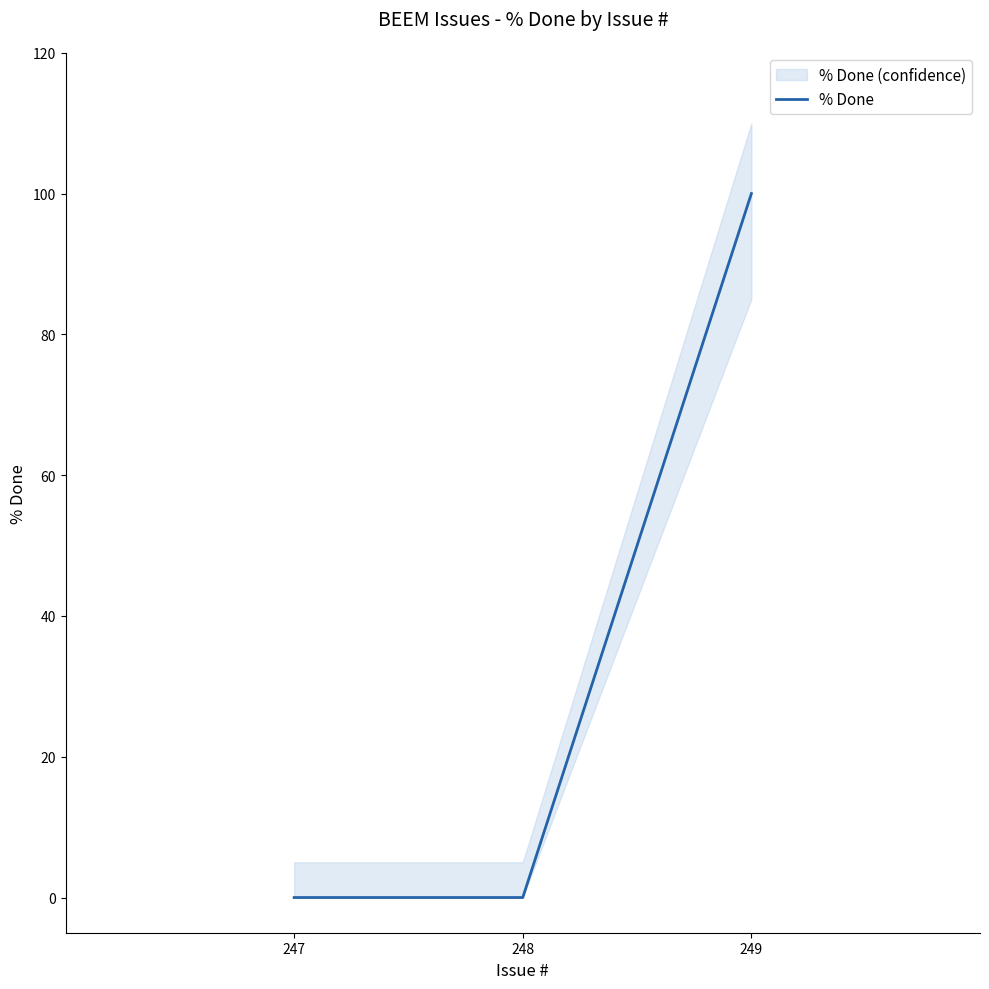

Count the values in the range 0 to 100.

3